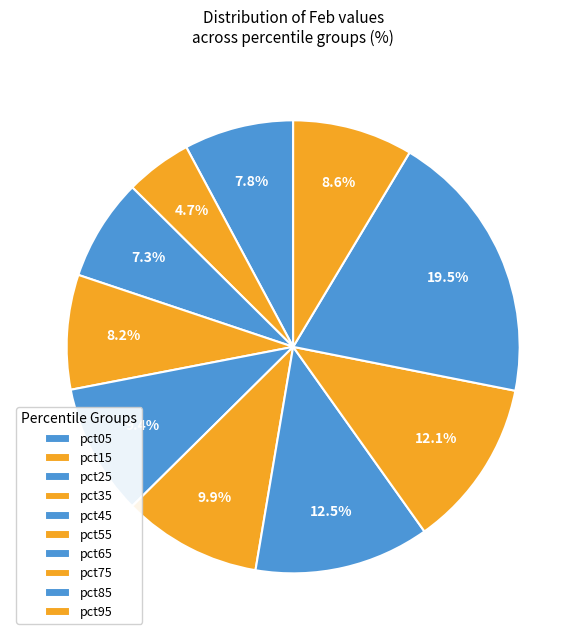

Rank the categories by value from lowest to highest.

pct15, pct25, pct05, pct35, pct95, pct45, pct55, pct75, pct65, pct85